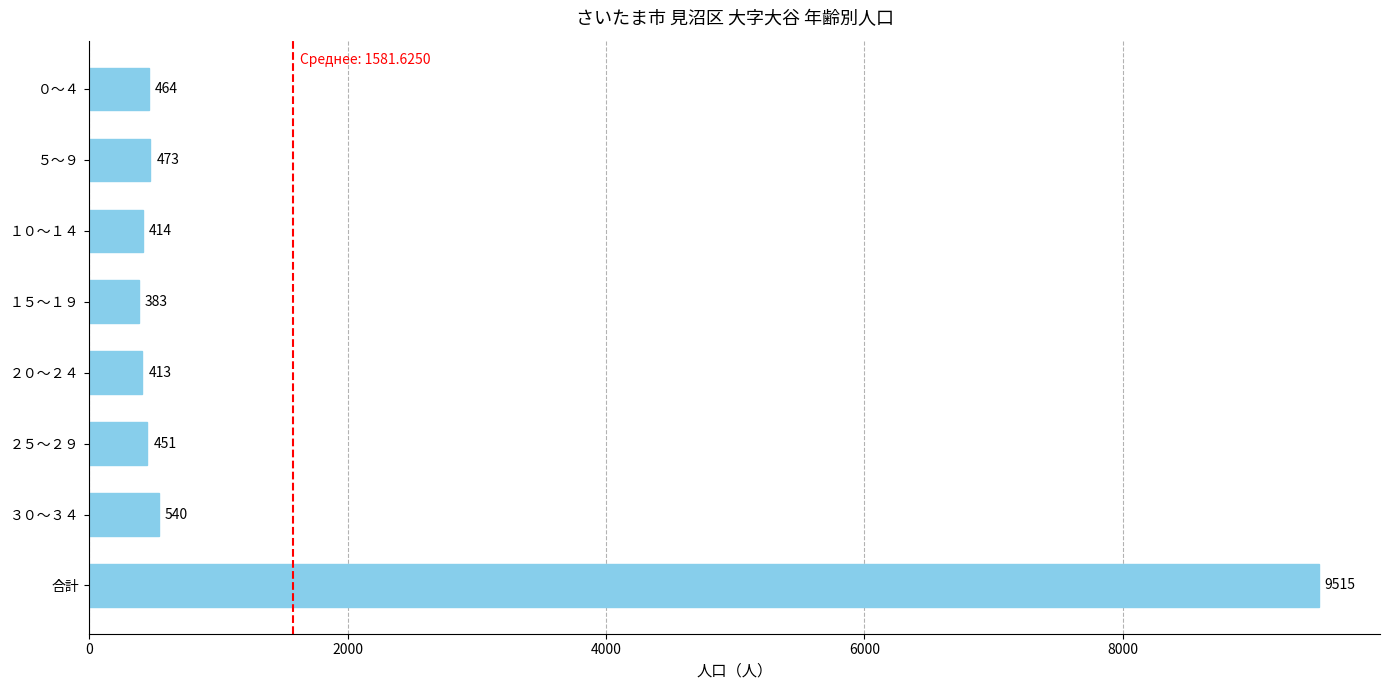

Reading top to bottom, transcribe all the data shown in this chart.

０～４=464	５～９=473	１０～１４=414	１５～１９=383	２０～２４=413	２５～２９=451	３０～３４=540	合計=9515